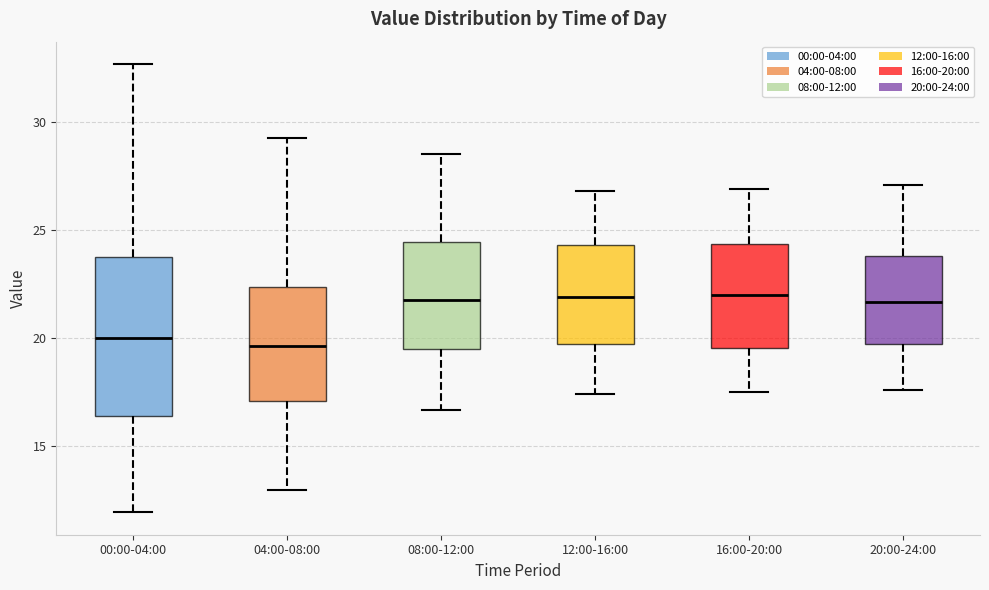

Which box is the tallest, from its lower edge to its upper edge?

00:00-04:00